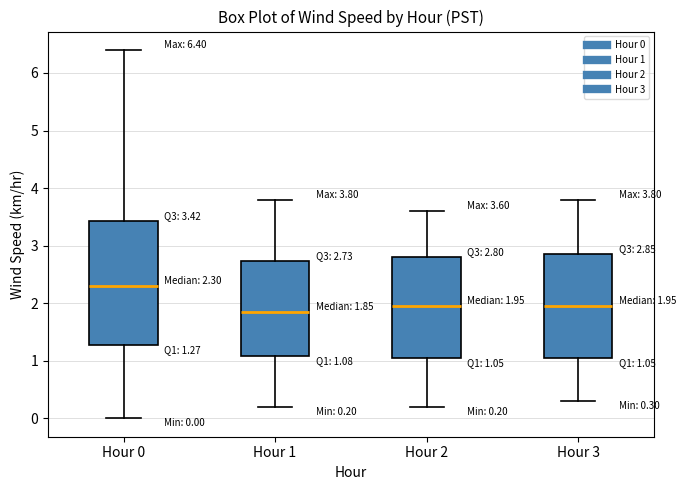

Which box is the tallest, from its lower edge to its upper edge?

Hour 0